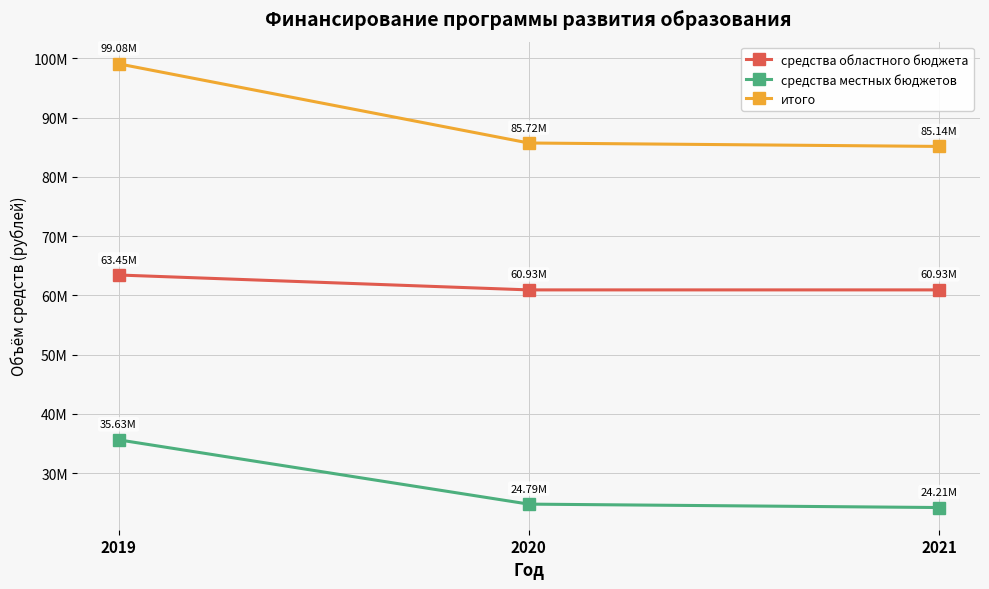

Is the value of средства областного бюджета at 2021 greater than the value of средства местных бюджетов at 2021?

Yes